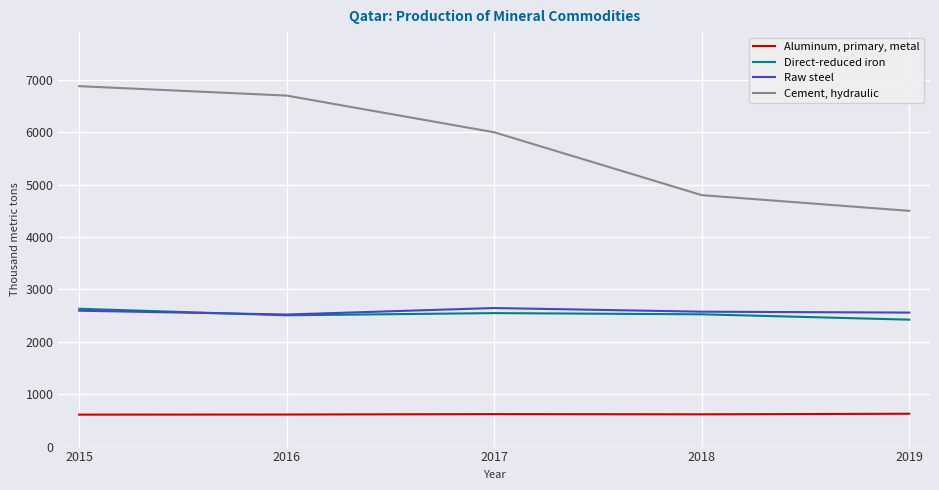

Rank the series by their maximum value, from lowest to highest.

Aluminum, primary, metal, Direct-reduced iron, Raw steel, Cement, hydraulic